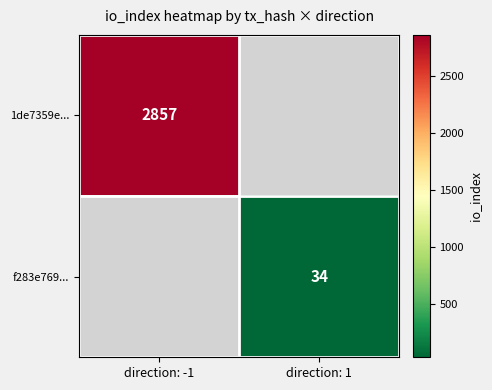

True or false: f283e769... has a value of 51 at direction: 1.

False